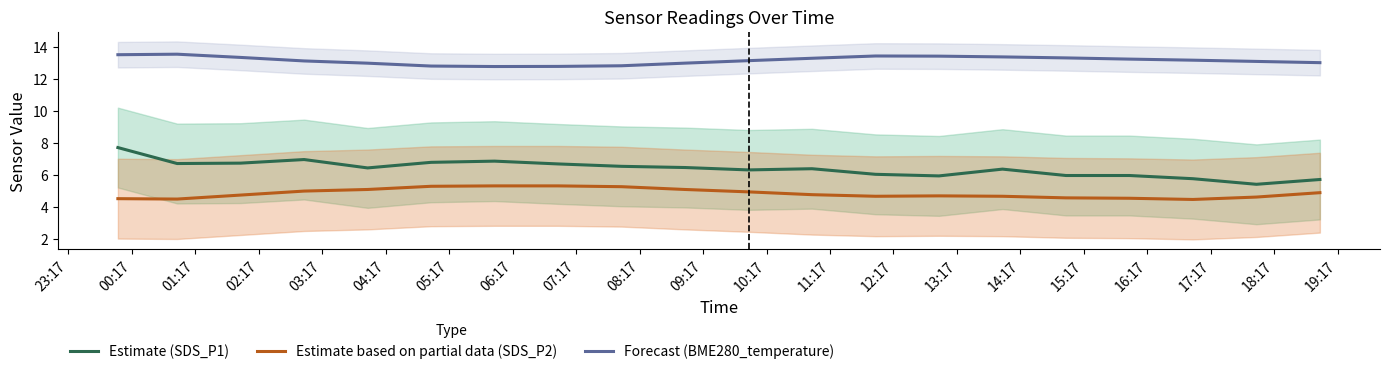

True or false: Estimate (SDS_P1) and Forecast (BME280_temperature) intersect in this chart.

False